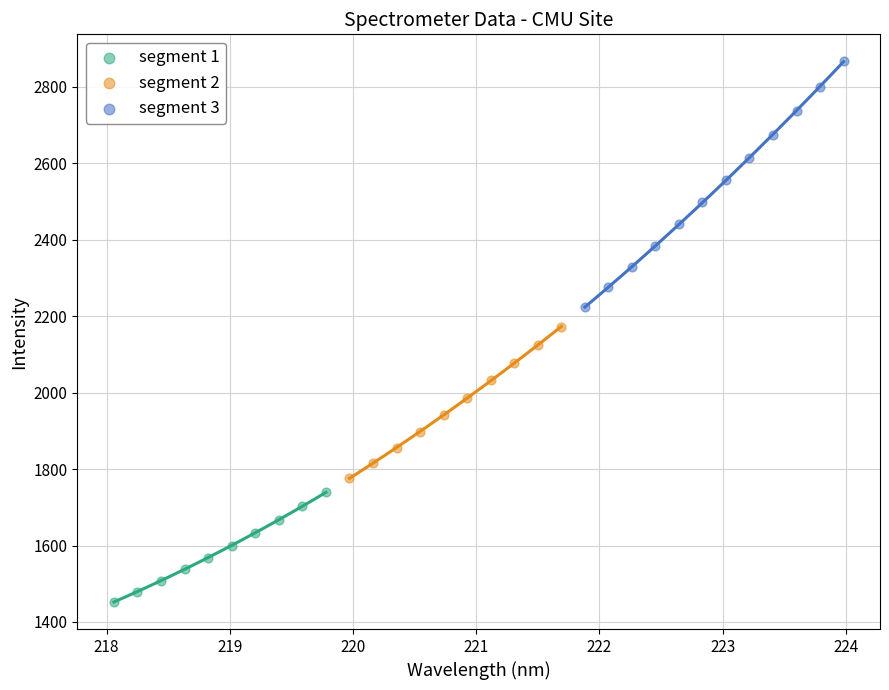

Which series has the widest spread of Y values?

segment 3